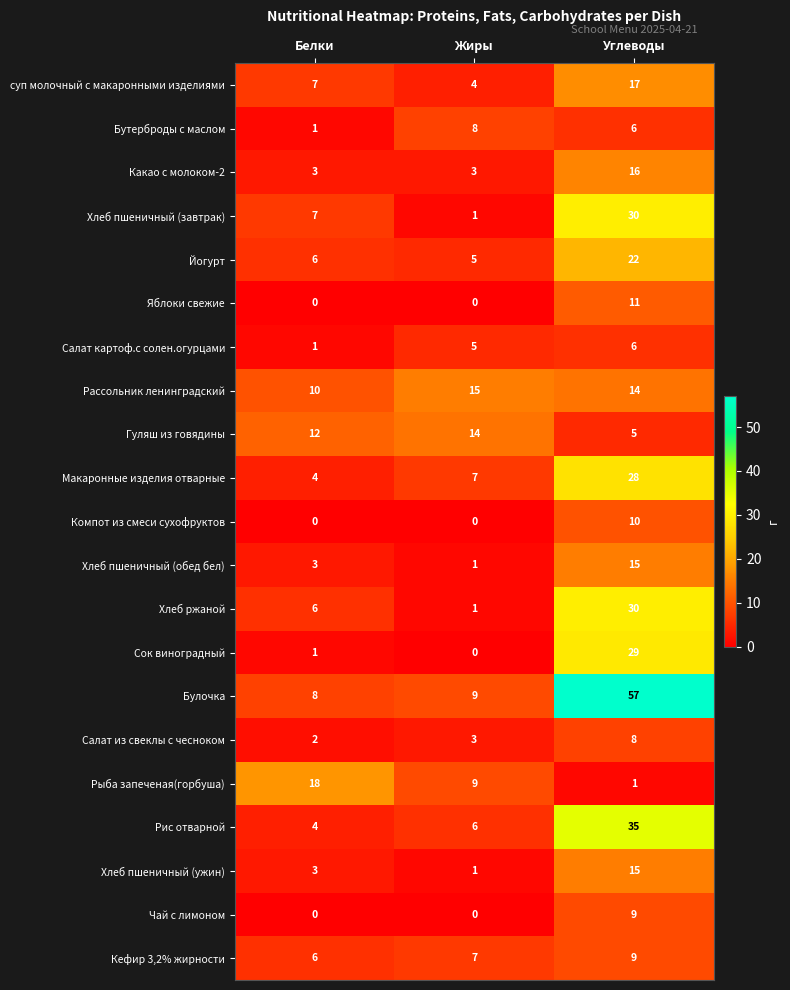

What is the maximum value for Рис отварной?

35